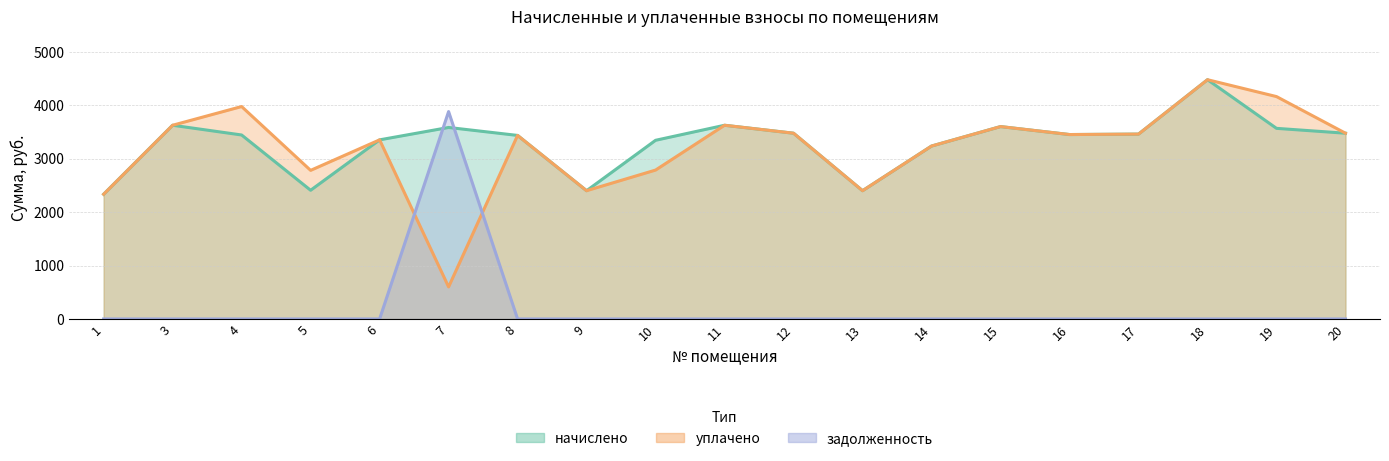

What is the maximum value for начислено?

4479.5